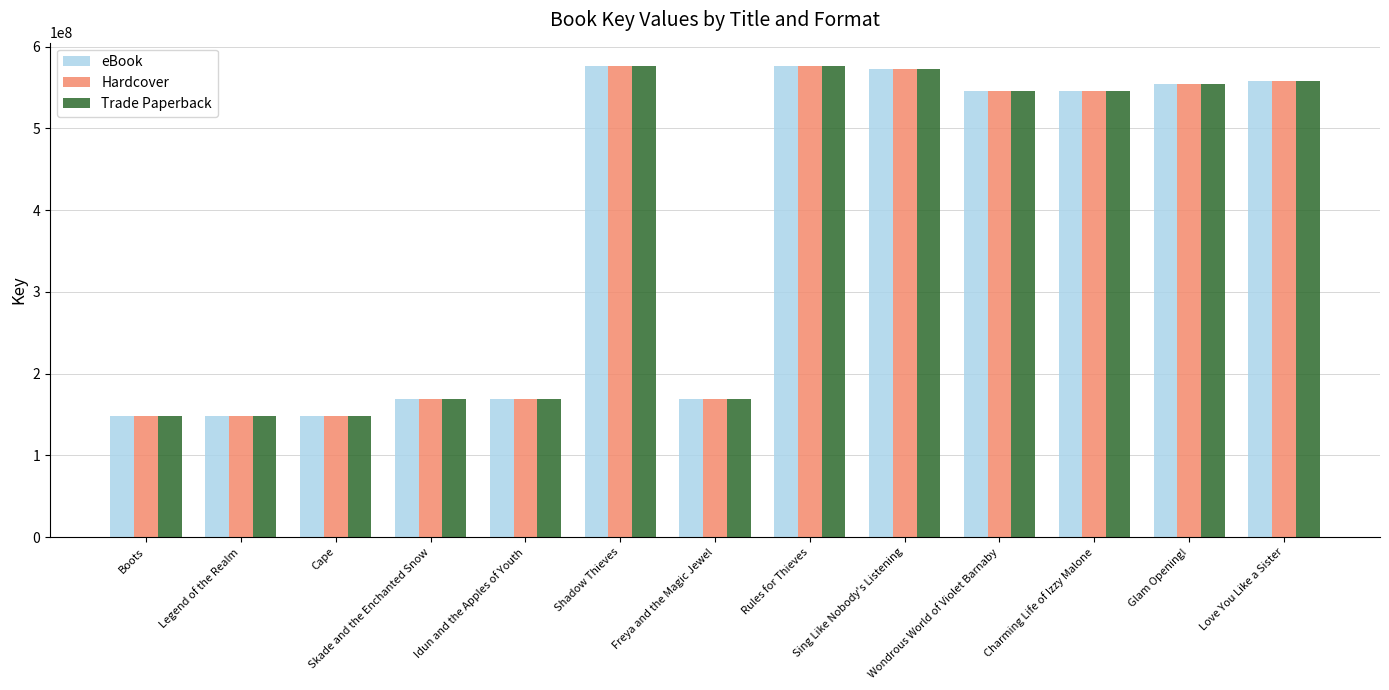

What is the label of the 4th bar from the left?

Skade and the Enchanted Snow